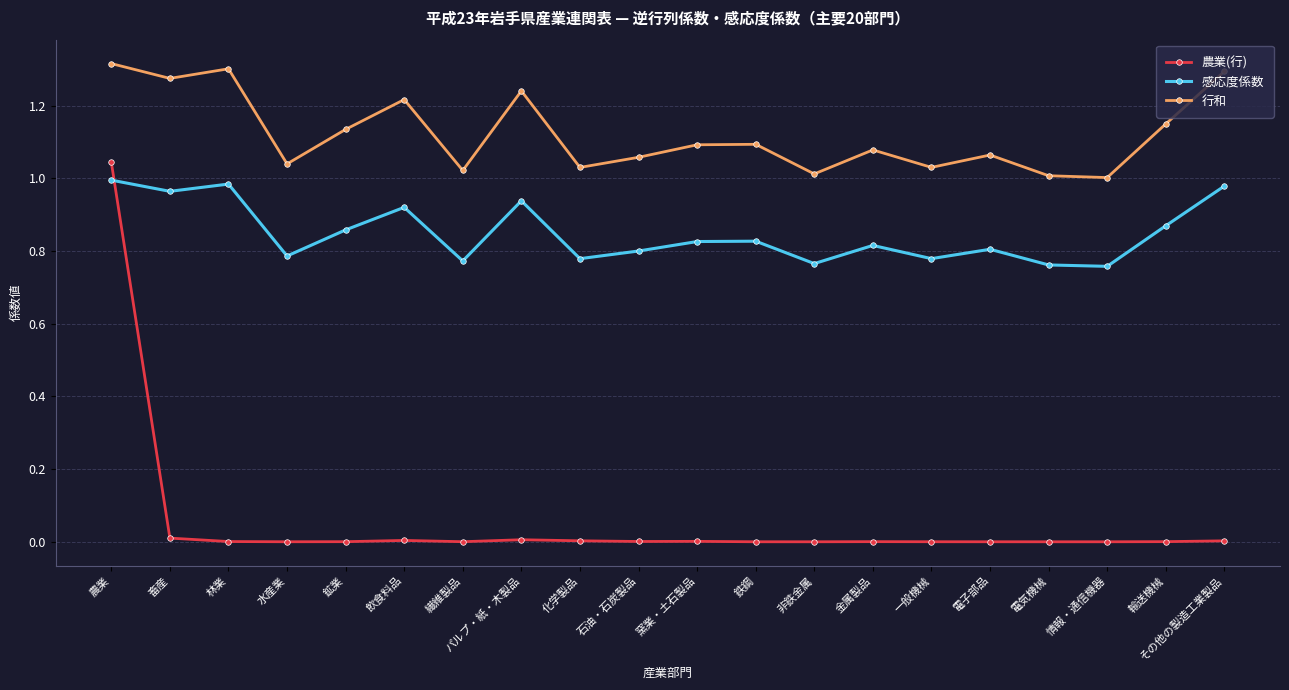

True or false: 感応度係数 has more than 2 points higher than both neighbors.

True